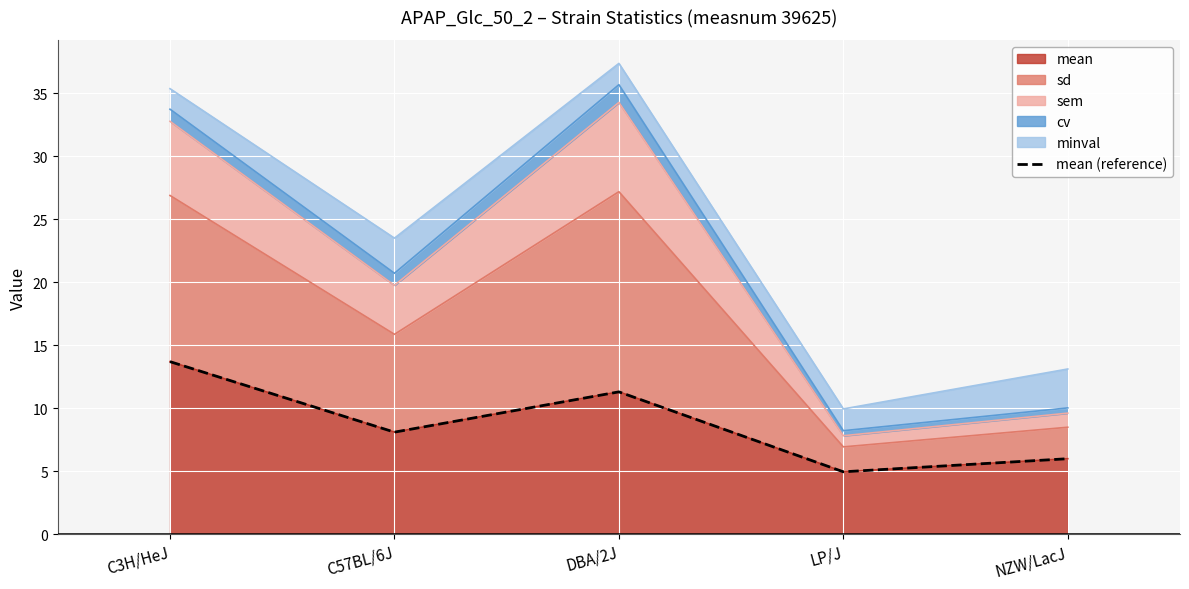

What is the sum of all values?

44.0